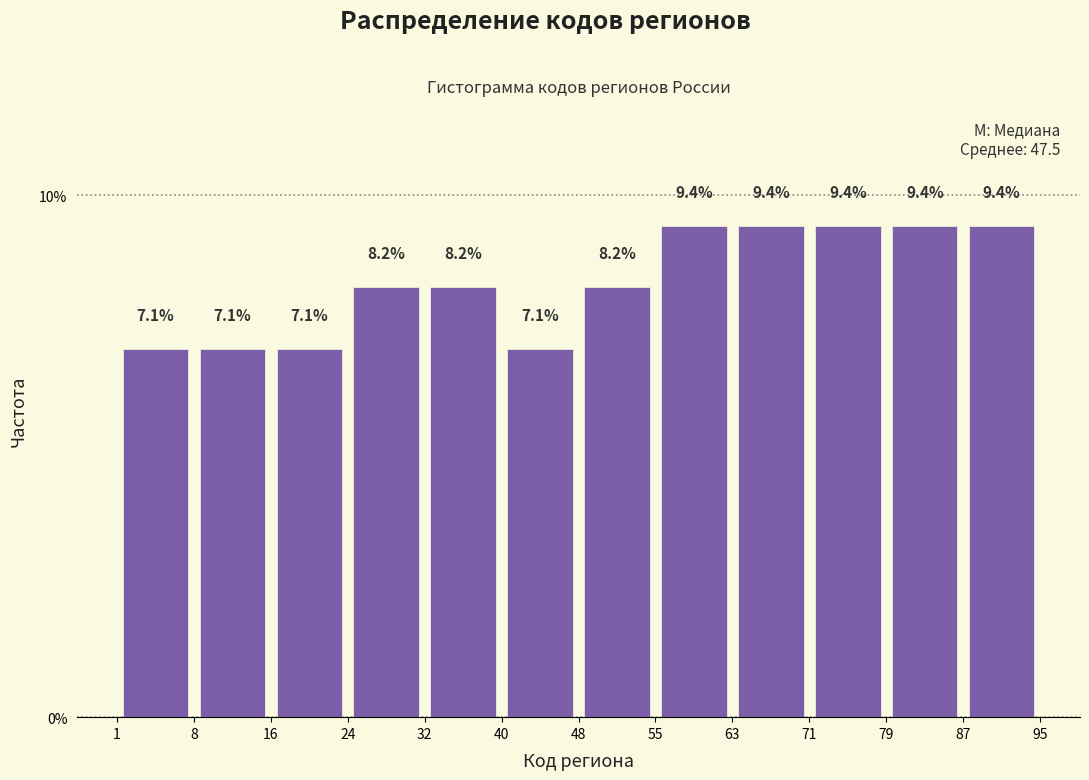

Reading left to right, list every bar in this chart as the range it spans on the x-axis followed by its height.

1 to 8: 7.1
8 to 16: 7.1
16 to 24: 7.1
24 to 32: 8.2
32 to 40: 8.2
40 to 48: 7.1
48 to 55: 8.2
55 to 63: 9.4
63 to 71: 9.4
71 to 79: 9.4
79 to 87: 9.4
87 to 95: 9.4